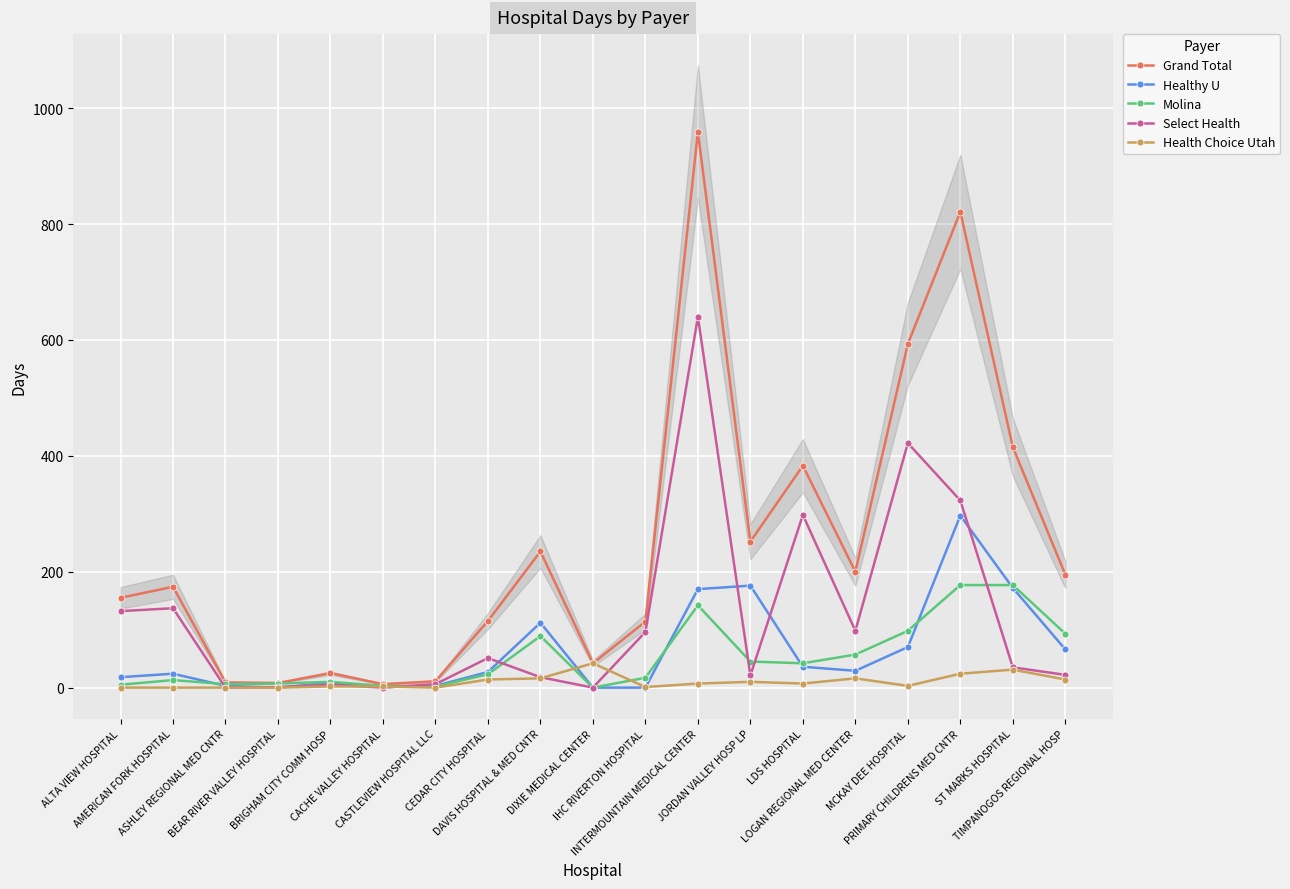

List the labels in order of Select Health value, largest first.

INTERMOUNTAIN MEDICAL CENTER, MCKAY DEE HOSPITAL, PRIMARY CHILDRENS MED CNTR, LDS HOSPITAL, AMERICAN FORK HOSPITAL, ALTA VIEW HOSPITAL, LOGAN REGIONAL MED CENTER, IHC RIVERTON HOSPITAL, CEDAR CITY HOSPITAL, ST MARKS HOSPITAL, TIMPANOGOS REGIONAL HOSP, JORDAN VALLEY HOSP LP, DAVIS HOSPITAL & MED CNTR, CASTLEVIEW HOSPITAL LLC, BRIGHAM CITY COMM HOSP, BEAR RIVER VALLEY HOSPITAL, ASHLEY REGIONAL MED CNTR, CACHE VALLEY HOSPITAL, DIXIE MEDICAL CENTER